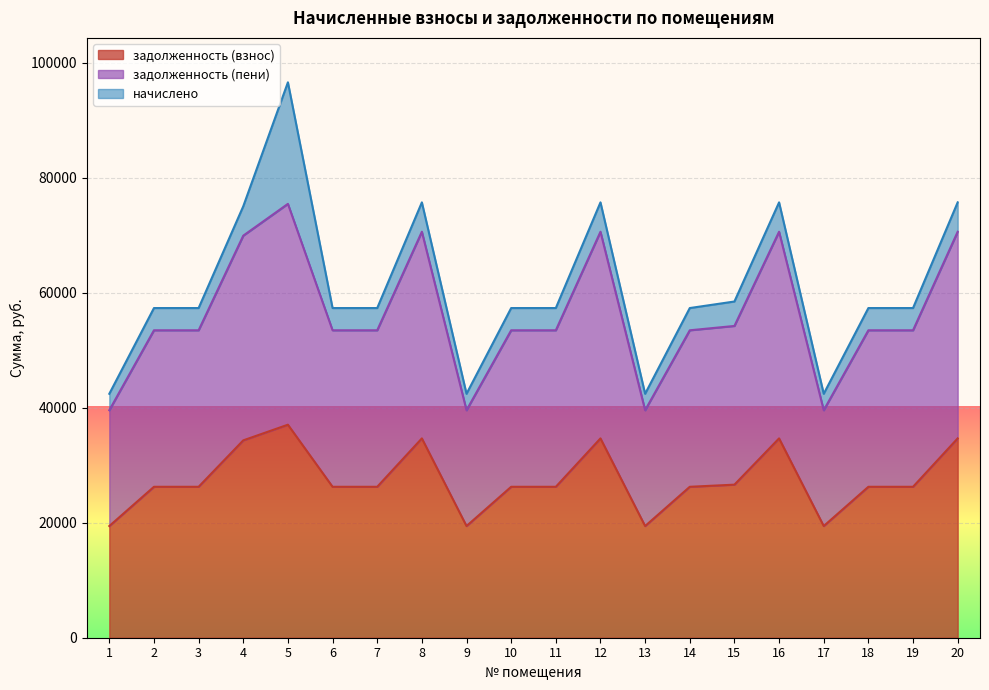

Where is the first local minimum for задолженность (пени)?

9